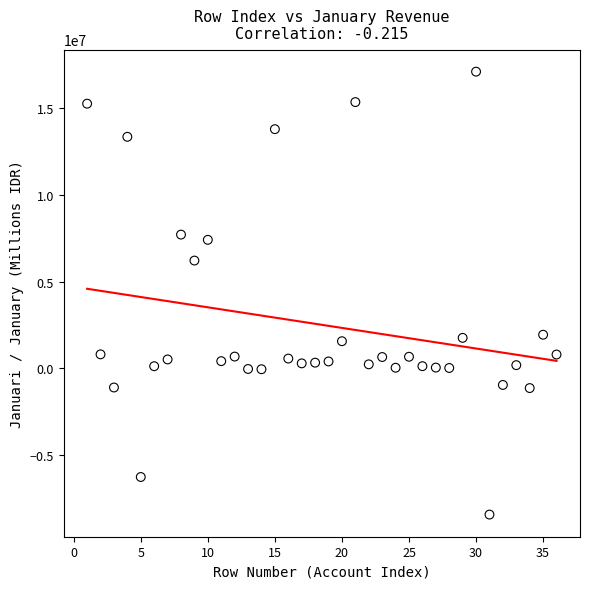

What is the range of X values (max minus min)?

35.0